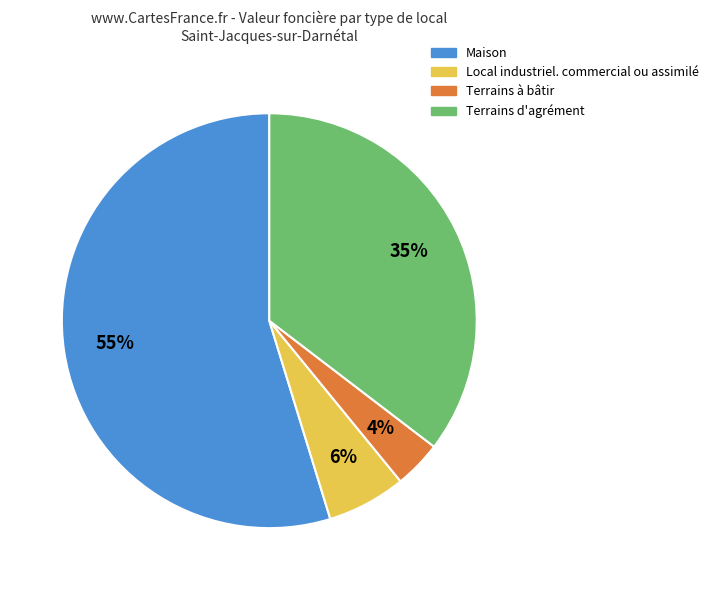

To the nearest percent, what is the average slice percentage?

25%